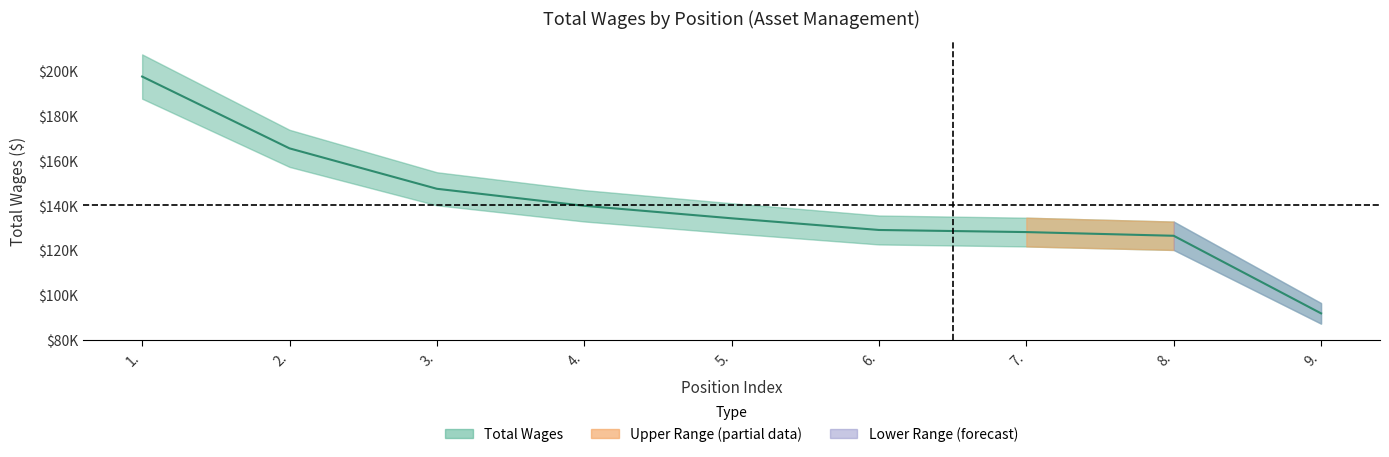

What is the difference between the maximum and minimum values?

105647